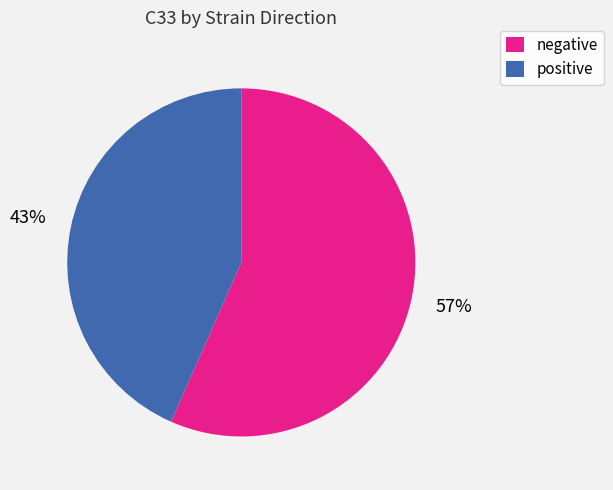

Do negative and positive together represent more than half of the pie?

Yes